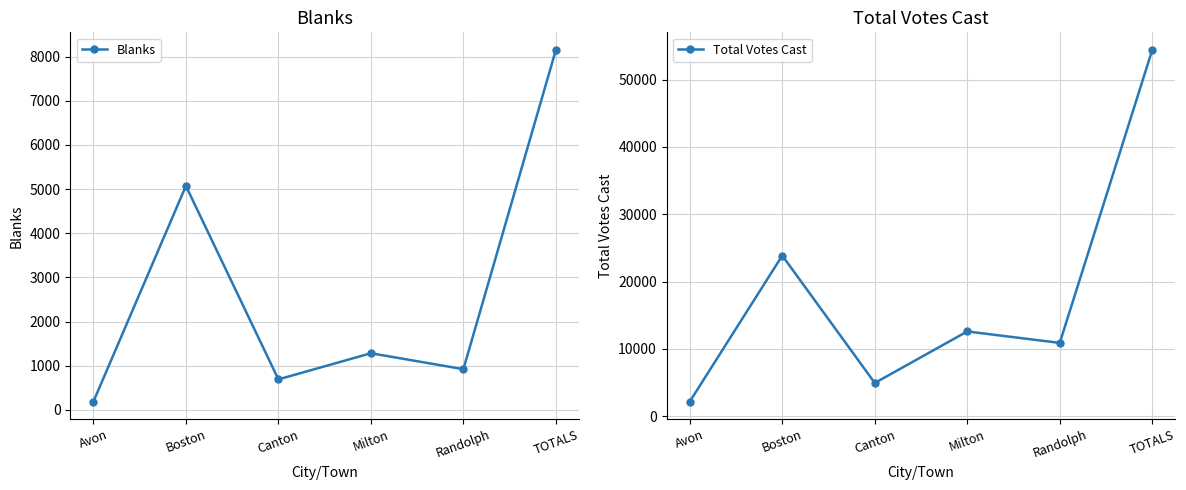

Is this an area chart (filled region under the line)?

No